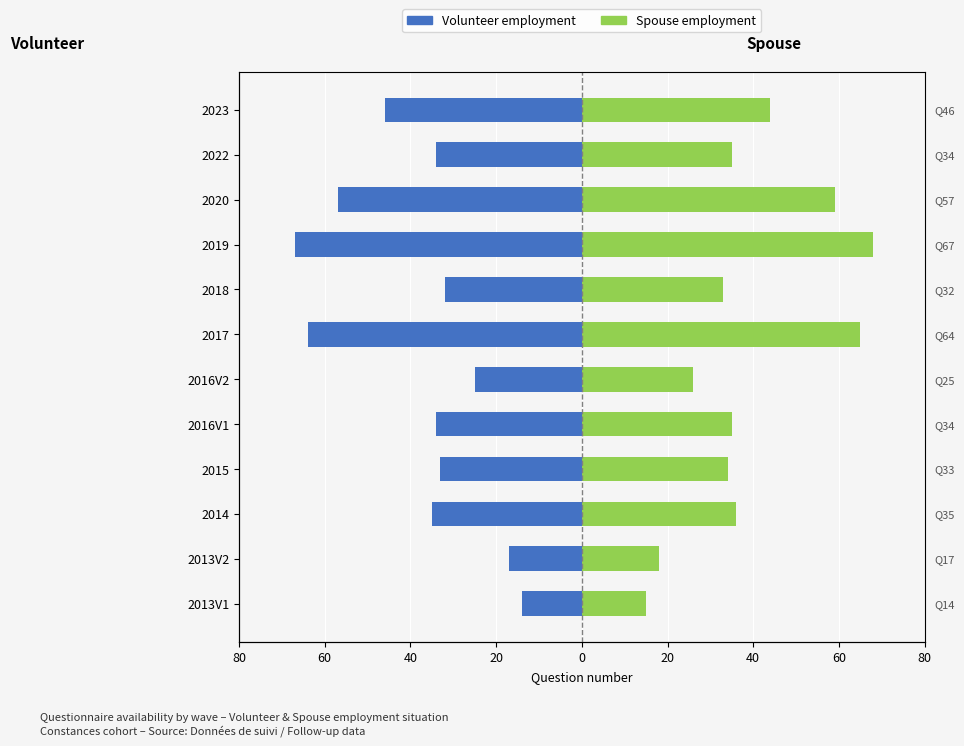

Count the number of data series in this chart.

2